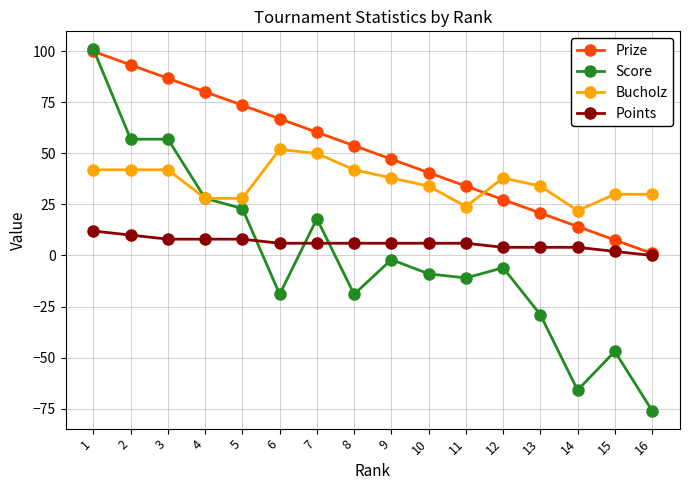

What is the maximum value shown in the chart?

101.0